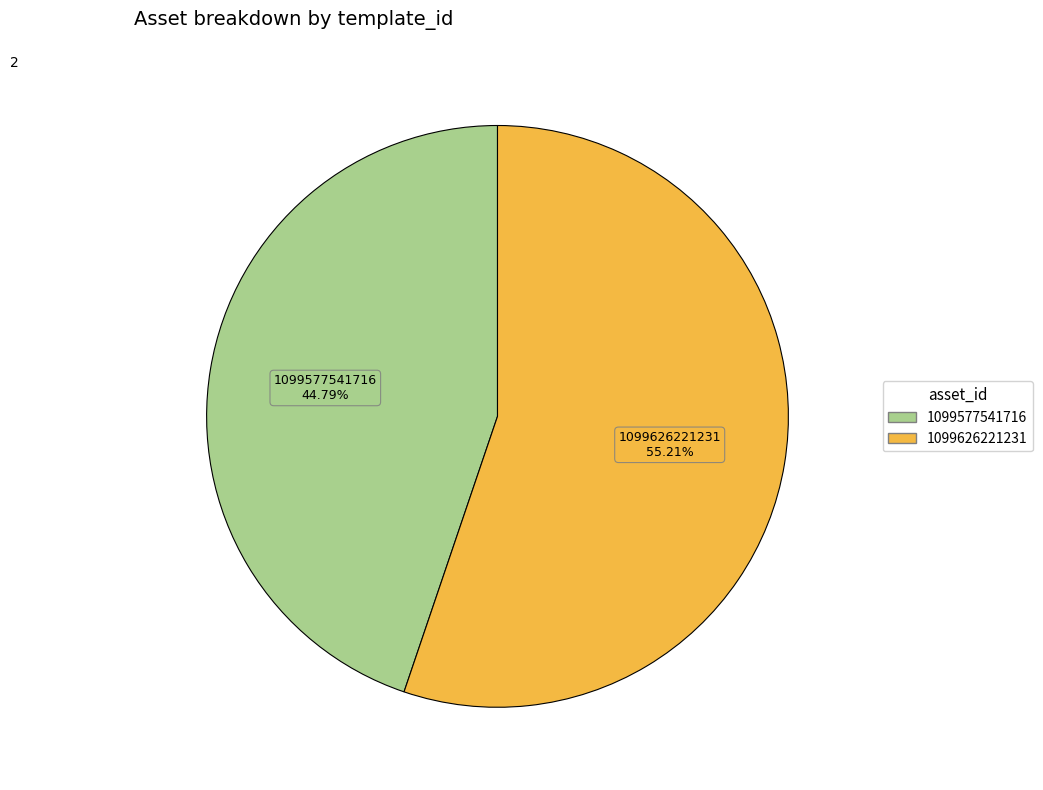

What portion of the pie excludes 1099577541716?

55.2%